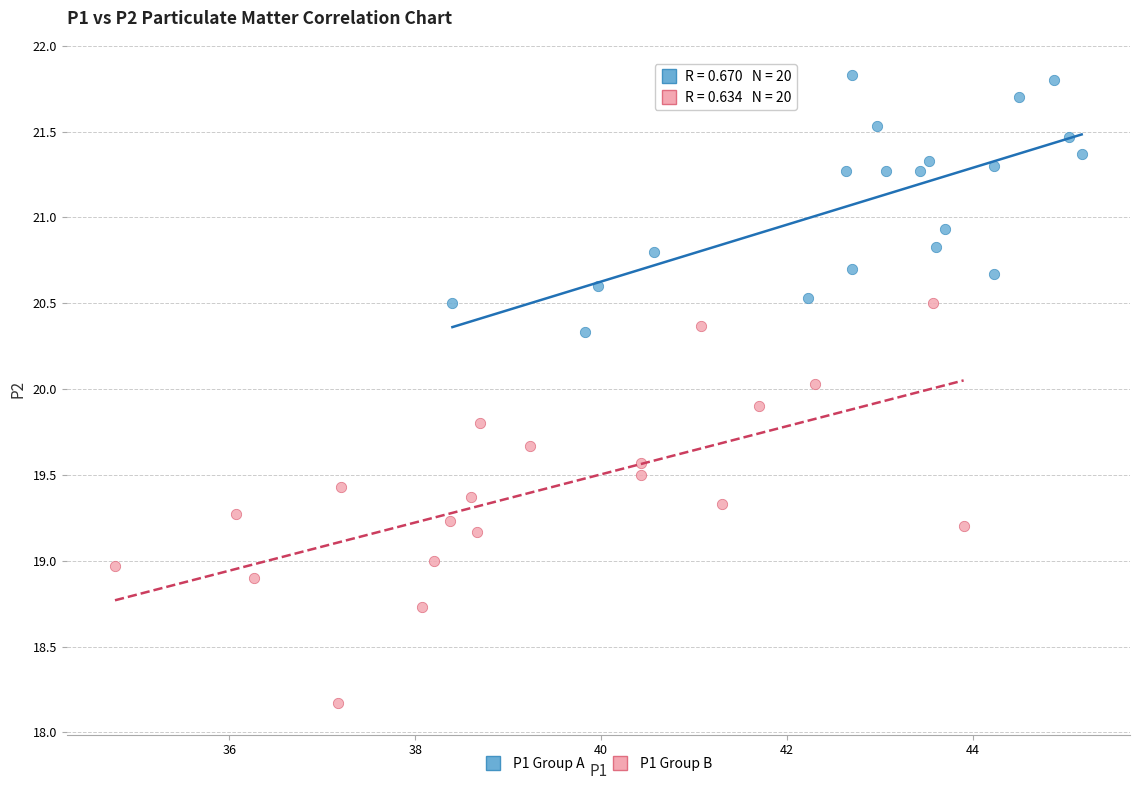

Which series has the widest spread of Y values?

P1 Group B